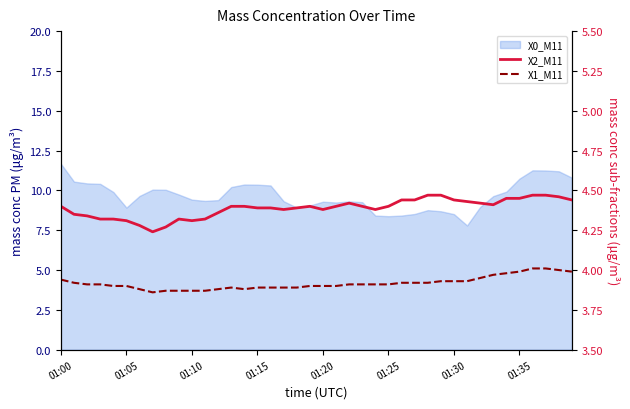

What is the average value of the X1_M11 series?

3.9